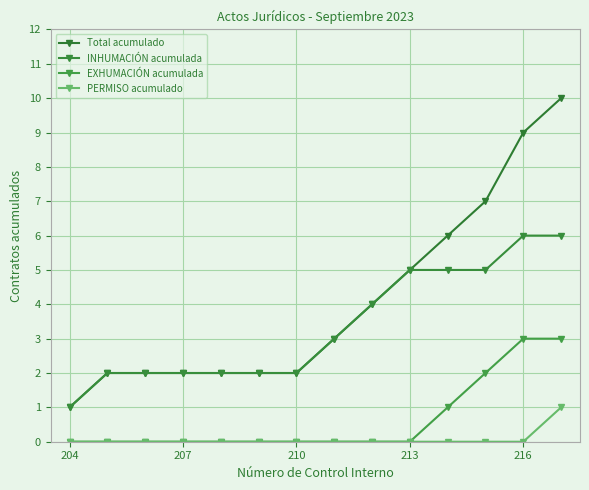

Reading left to right, extract all data points from this chart.

Total acumulado: 1	2	2	2	2	2	2	3	4	5	6	7	9	10
INHUMACIÓN acumulada: 1	2	2	2	2	2	2	3	4	5	5	5	6	6
EXHUMACIÓN acumulada: 0	0	0	0	0	0	0	0	0	0	1	2	3	3
PERMISO acumulado: 0	0	0	0	0	0	0	0	0	0	0	0	0	1